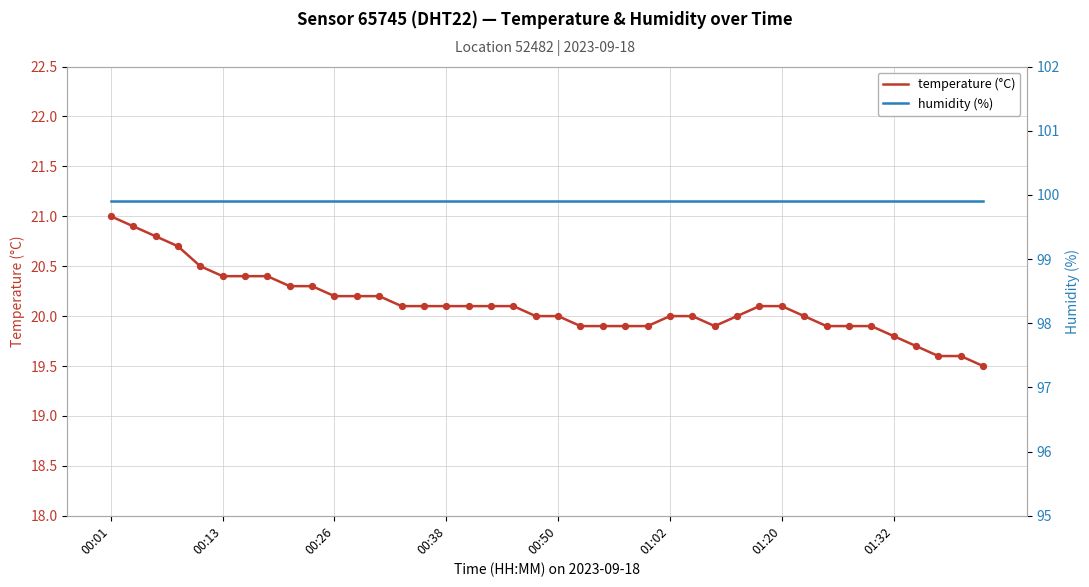

Which series has the widest spread of Y values?

temperature (°C)